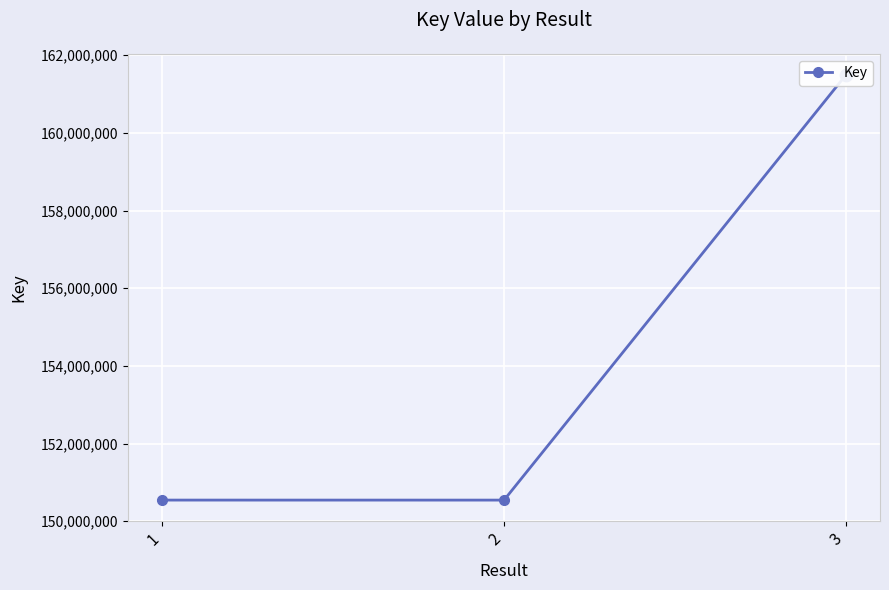

Which has a higher value, 1 or 2?

1